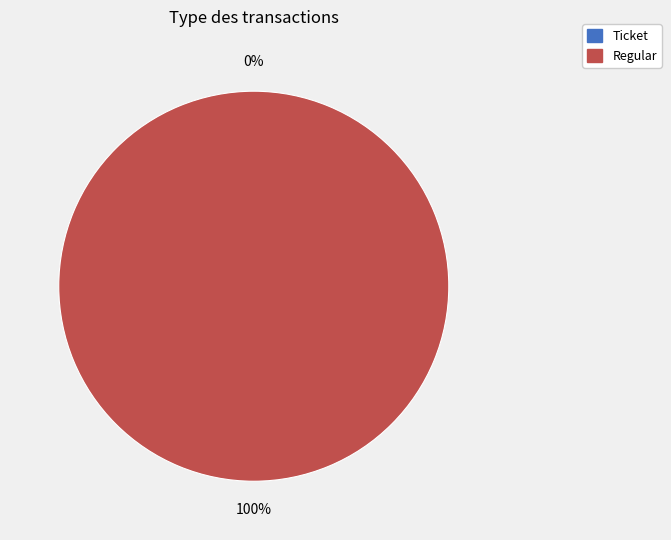

To the nearest percent, what is the combined percentage of Regular and Ticket?

100%